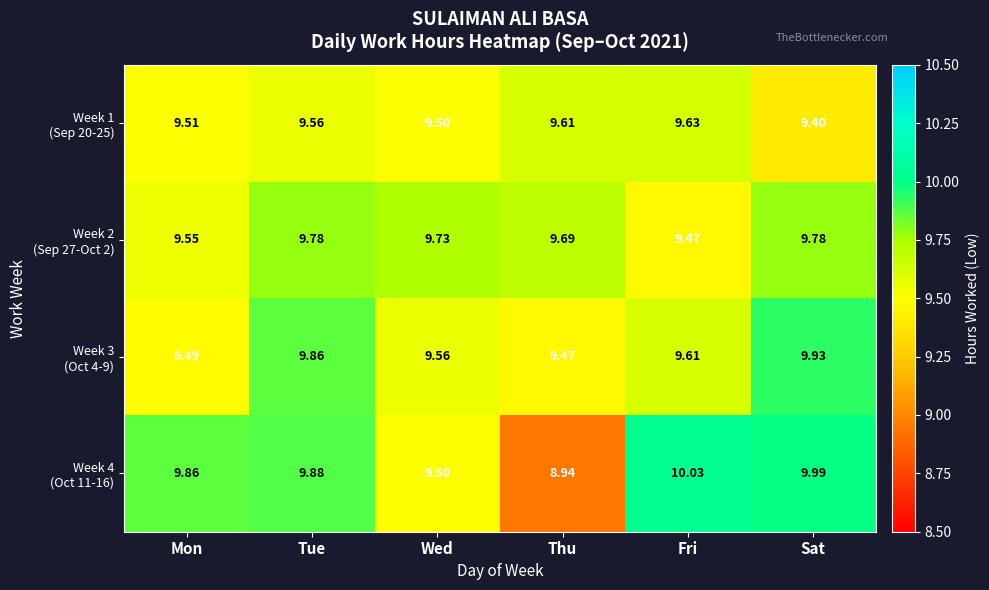

At which category is the sum across all series the highest?

Sat